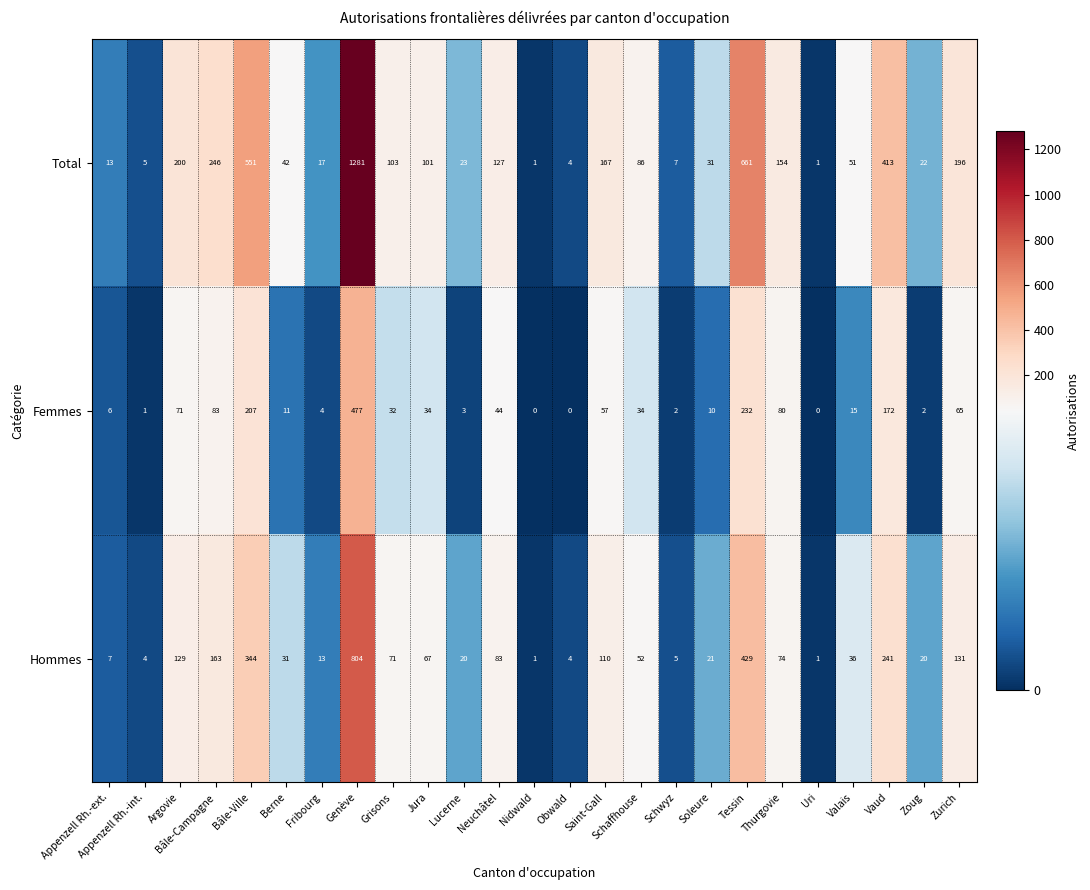

Which series changed the most between Argovie and Neuchâtel?

Total